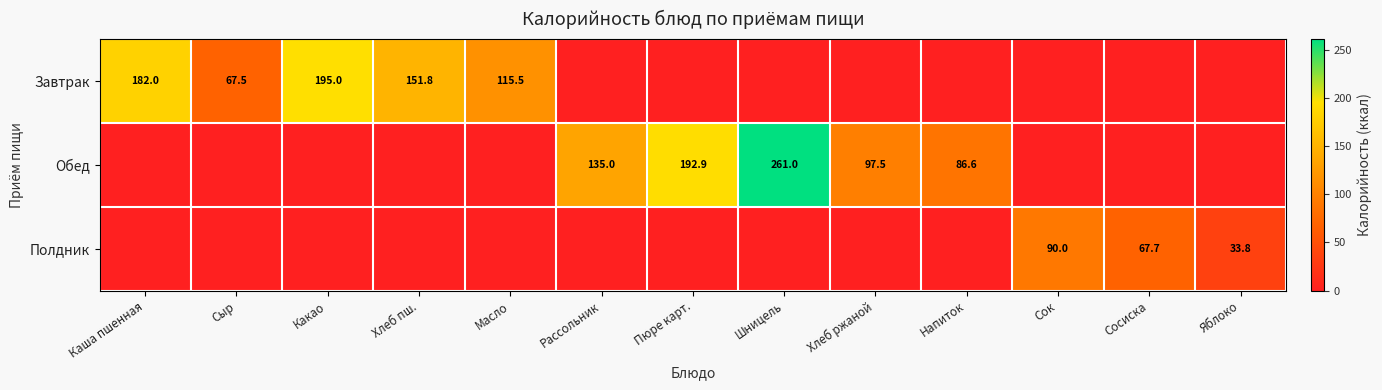

Is it true that Обед equals 86.6 at Напиток?

True